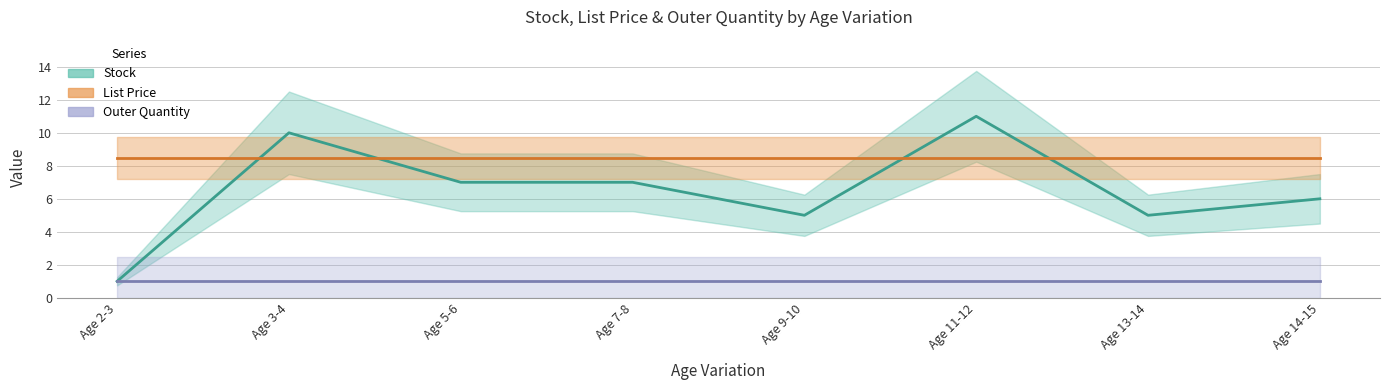

Count the number of categories in the chart.

8